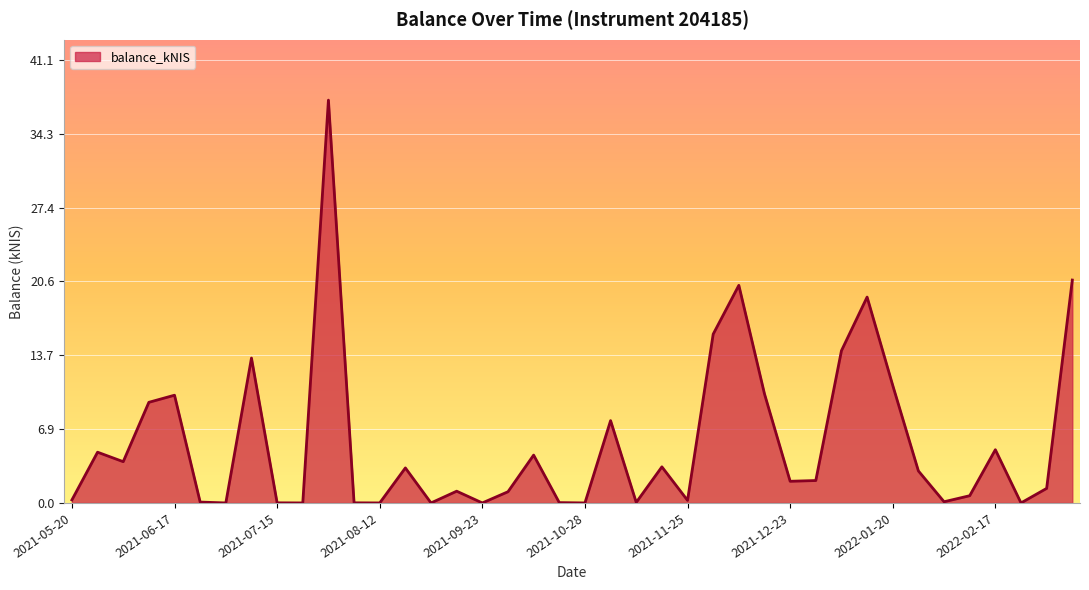

What is the difference between the second highest and minimum values?

20.7